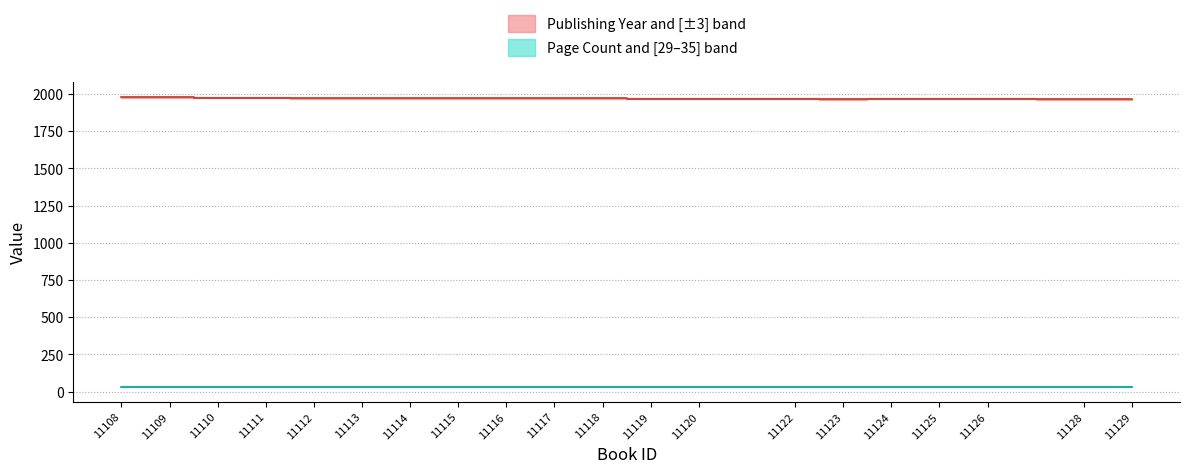

What is the average value of the Publishing Year median series?

1971